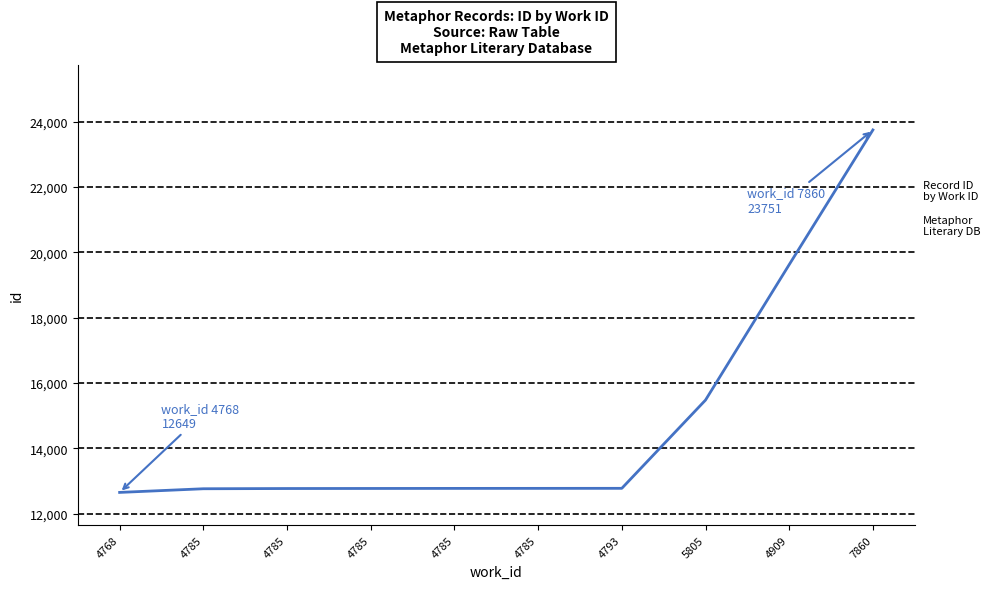

How many lines are shown in the chart?

1